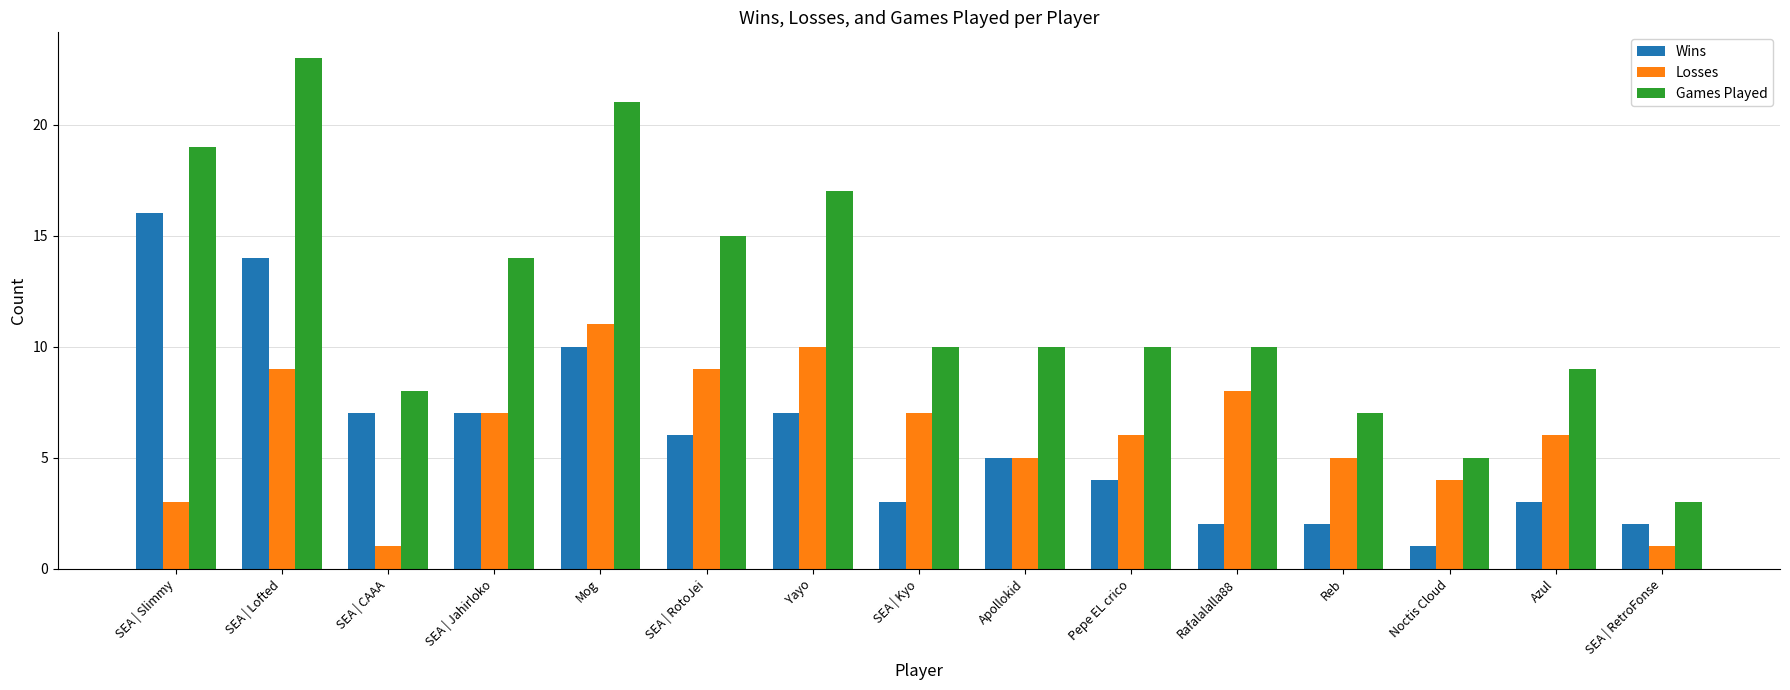

True or false: Games Played has a value of 8 at SEA | CAAA.

True